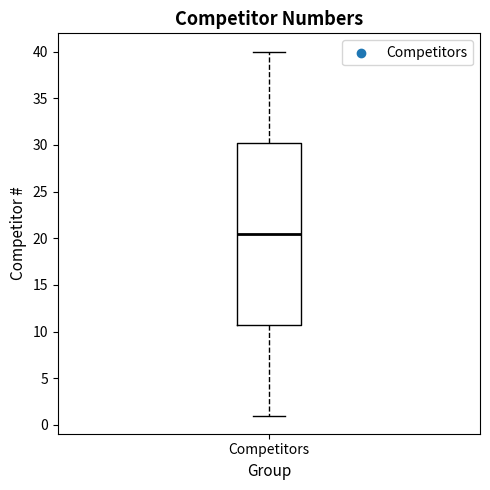

Where does the median line of the box for Competitors sit on the y-axis? The values are not printed on the chart, so give them approximately, as read against the axis.

20.5